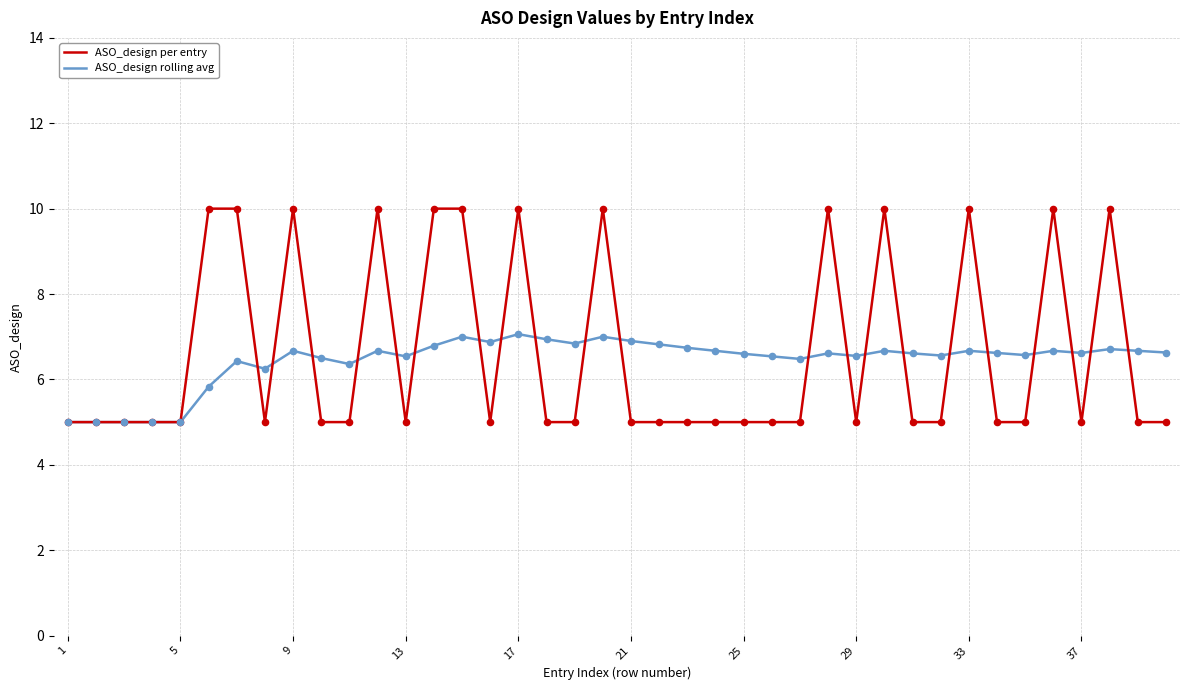

Which series has the largest total across all categories?

ASO_design per entry